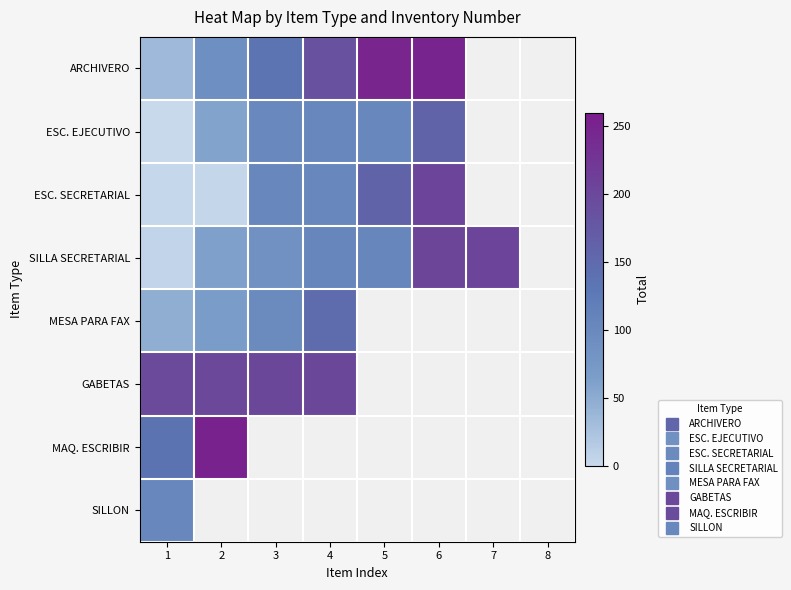

How many data points in SILLA SECRETARIAL are less than 106?

4